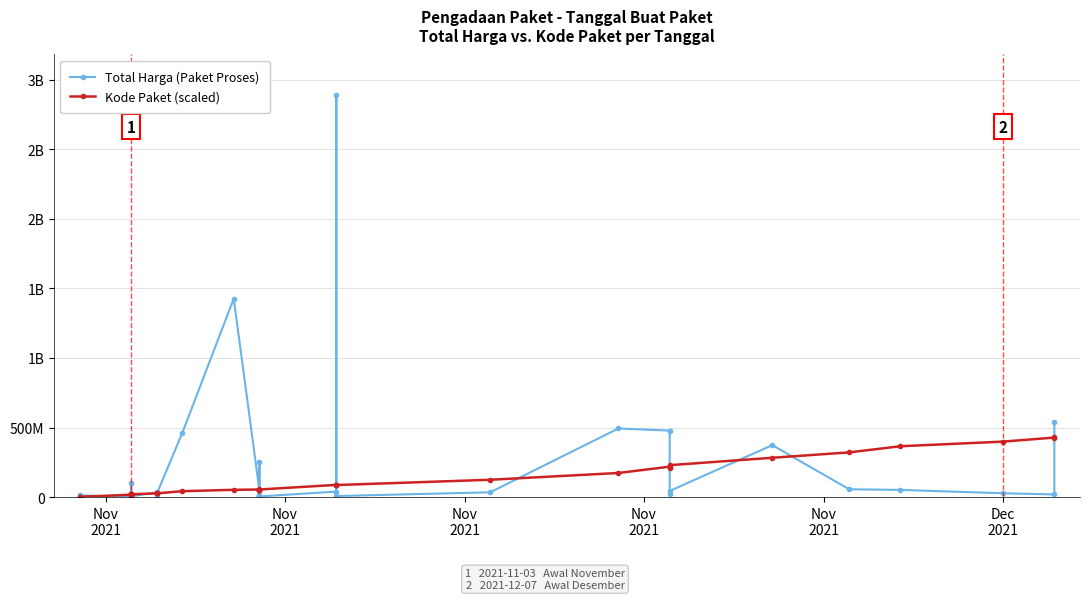

At which category does Total Harga (Paket Proses) reach its first local peak?

Nov
2021